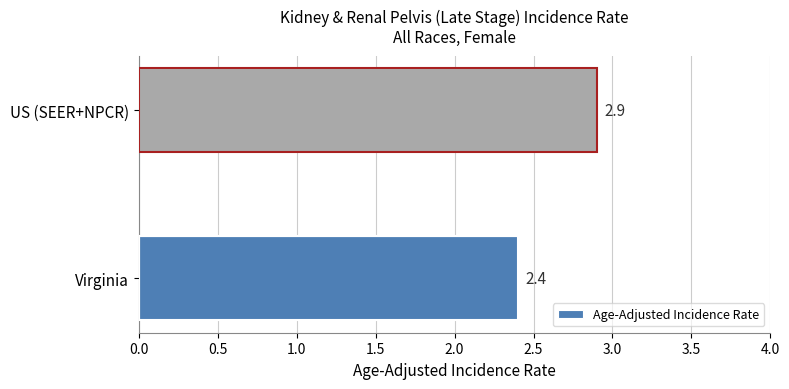

What is the smallest value displayed?

2.4